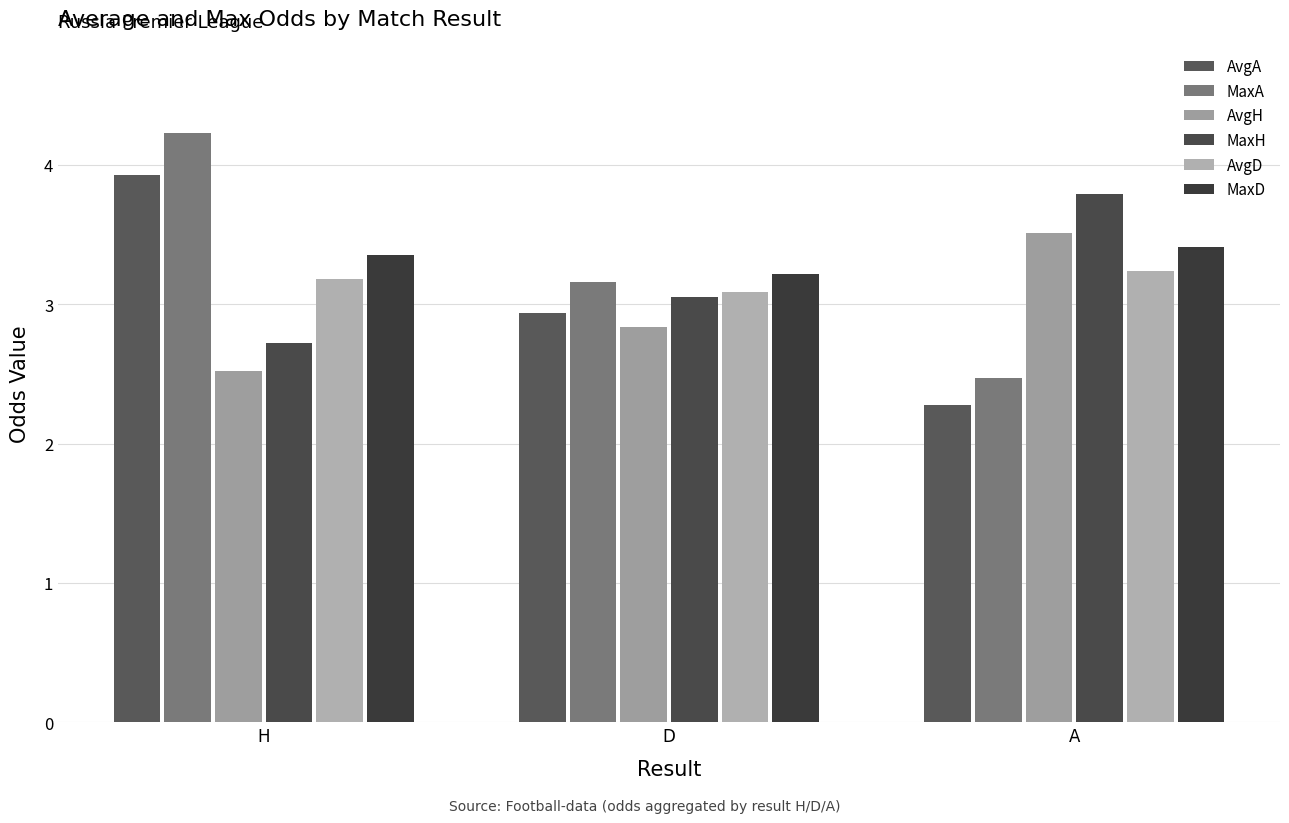

What are all the series names shown in the legend?

AvgA, MaxA, AvgH, MaxH, AvgD, MaxD